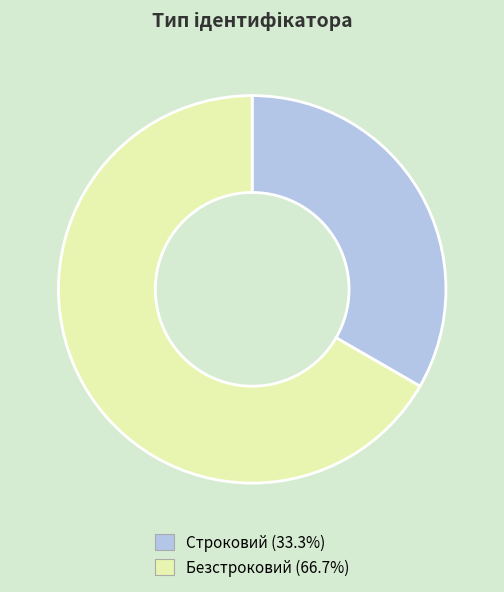

Which slice is the smallest?

Строковий